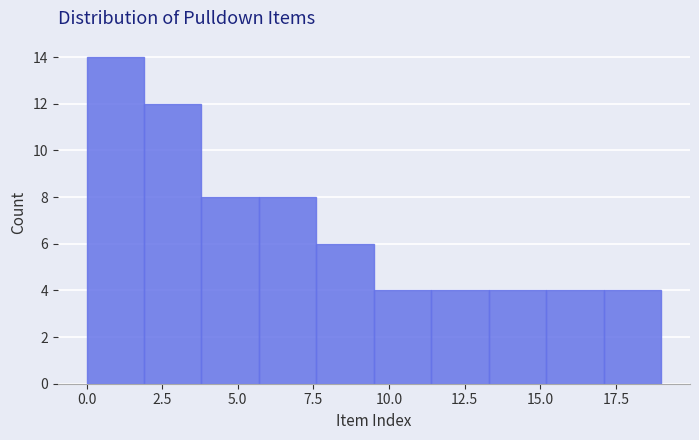

Read against the x-axis, roughly where is the centre of the tallest bar?

1.0